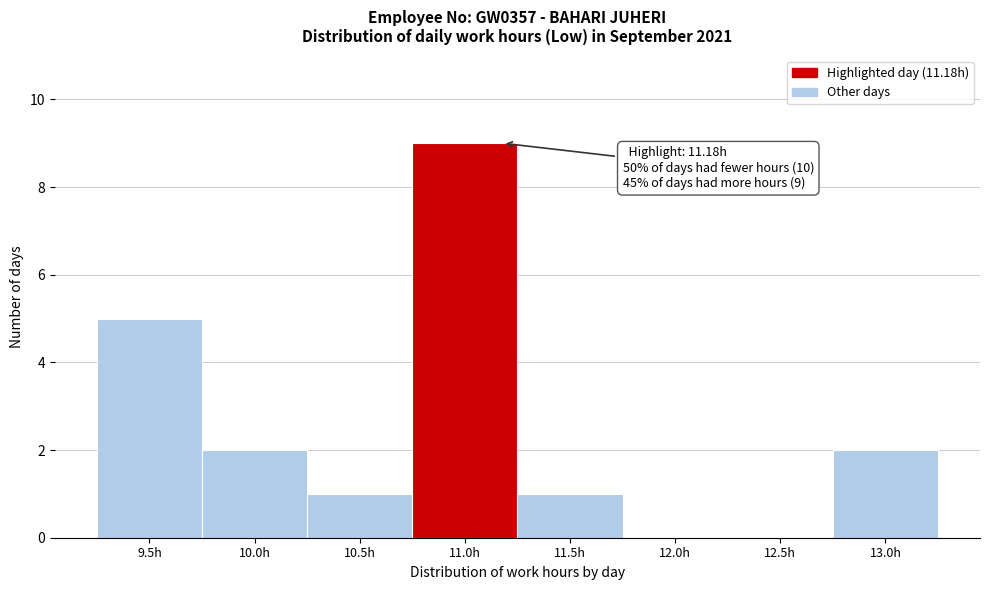

Reading left to right, what are all the values shown in this chart?

9.5h=5	10.0h=2	10.5h=1	11.0h=9	11.5h=1	12.0h=0	12.5h=0	13.0h=2